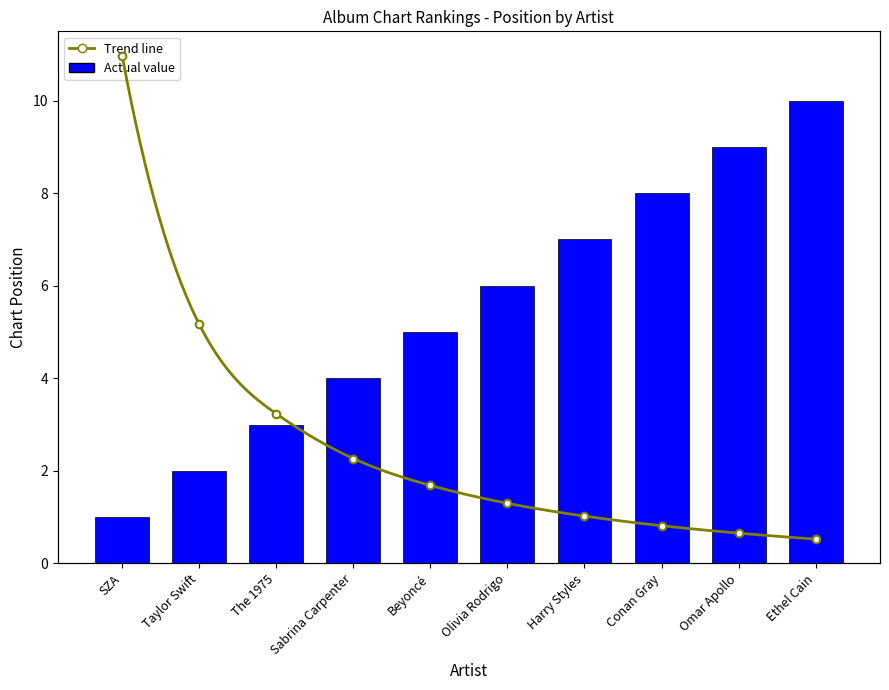

Which has a higher value, Beyoncé or Taylor Swift?

Beyoncé